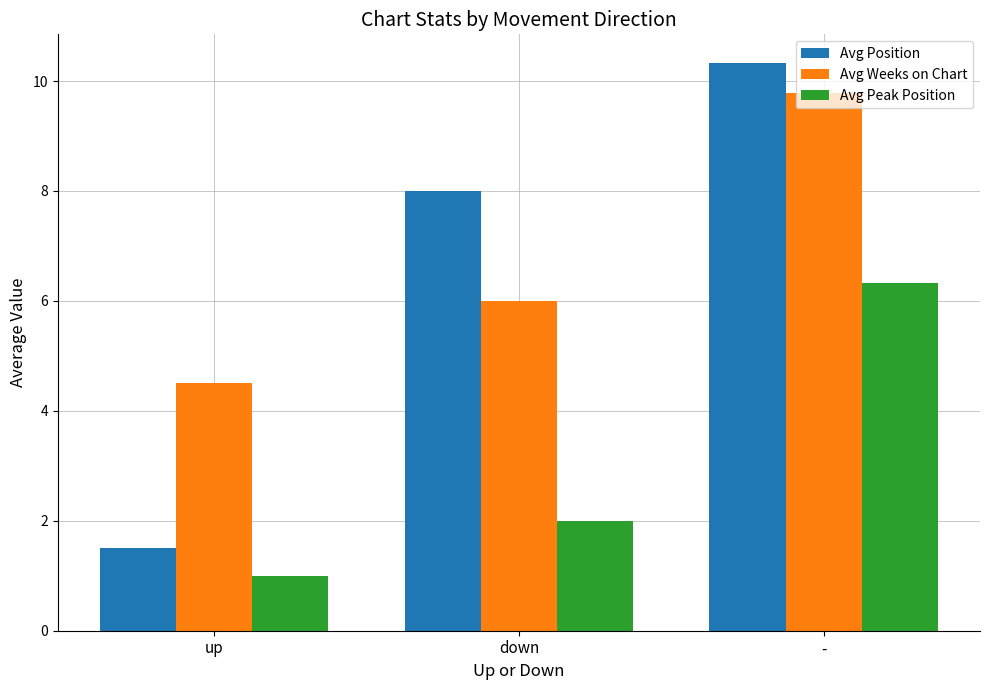

What is the difference between the highest and lowest values at up?

3.5